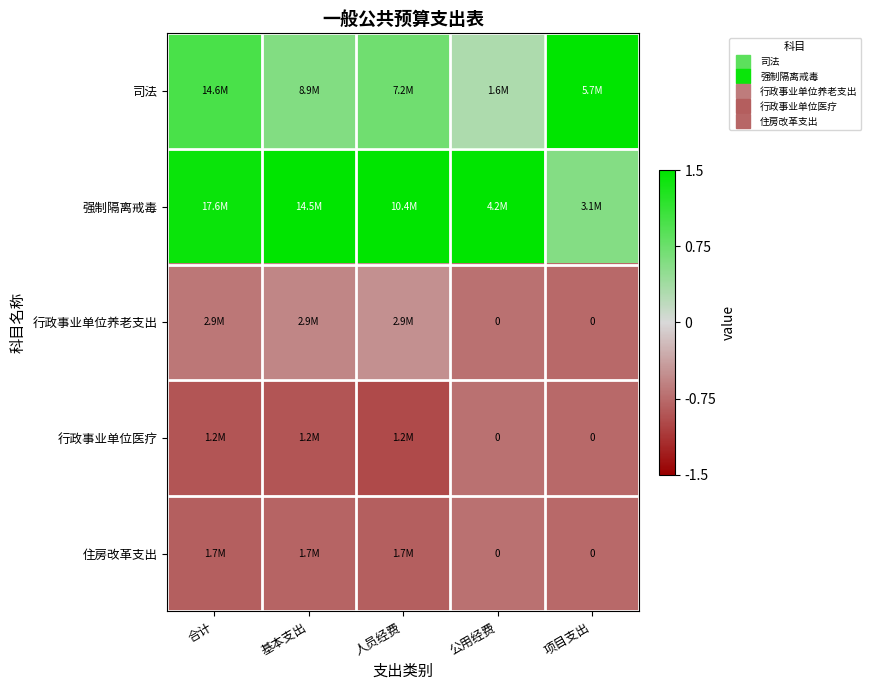

Is the value of 司法 at 项目支出 greater than the value of 行政事业单位医疗 at 人员经费?

Yes